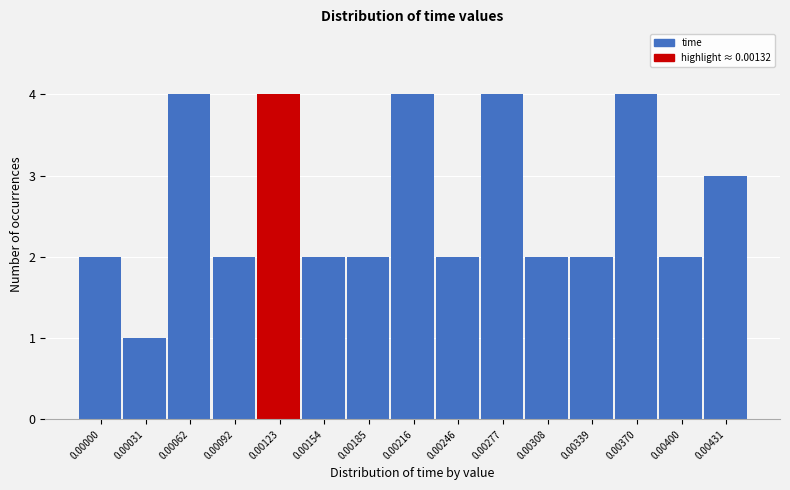

Reading left to right, what are all the values shown in this chart?

2	1	4	2	4	2	2	4	2	4	2	2	4	2	3